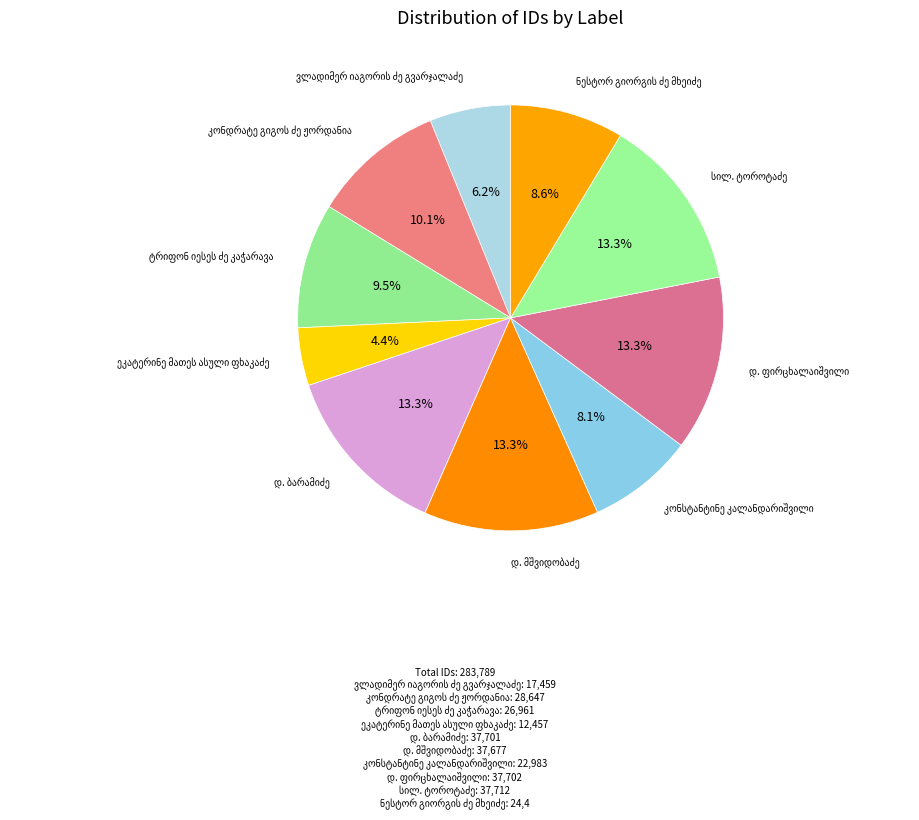

What is the ratio of the value at დ. მშვიდობაძე to the value at ვლადიმერ იაგორის ძე გვარჯალაძე?

2.2